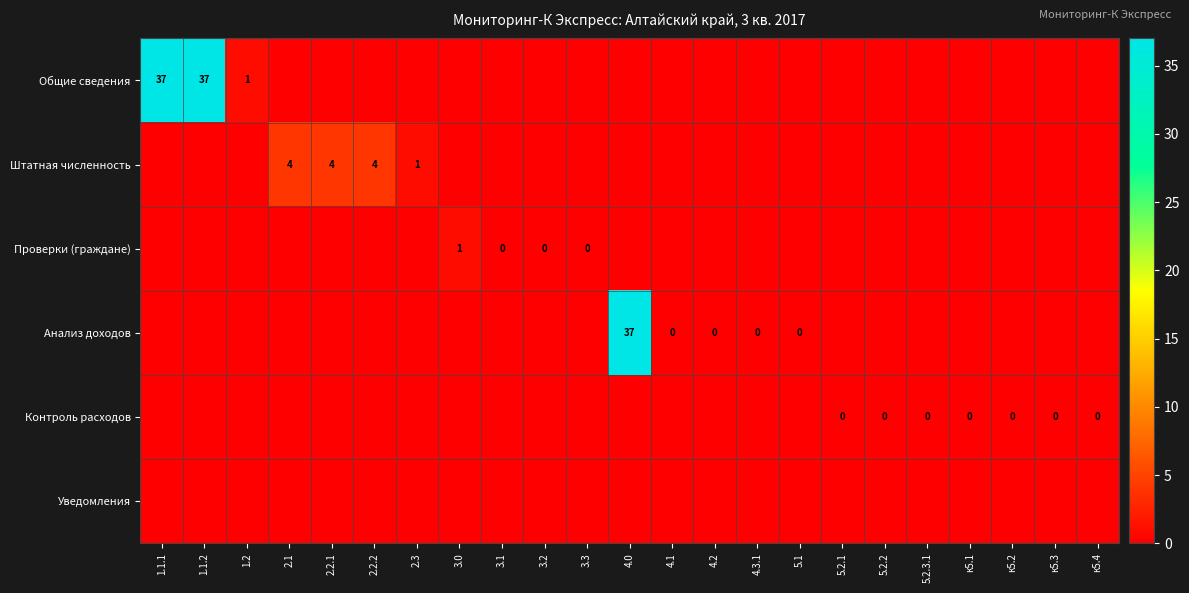

The value of Штатная численность at 2.2.2 is 1. True or false?

False